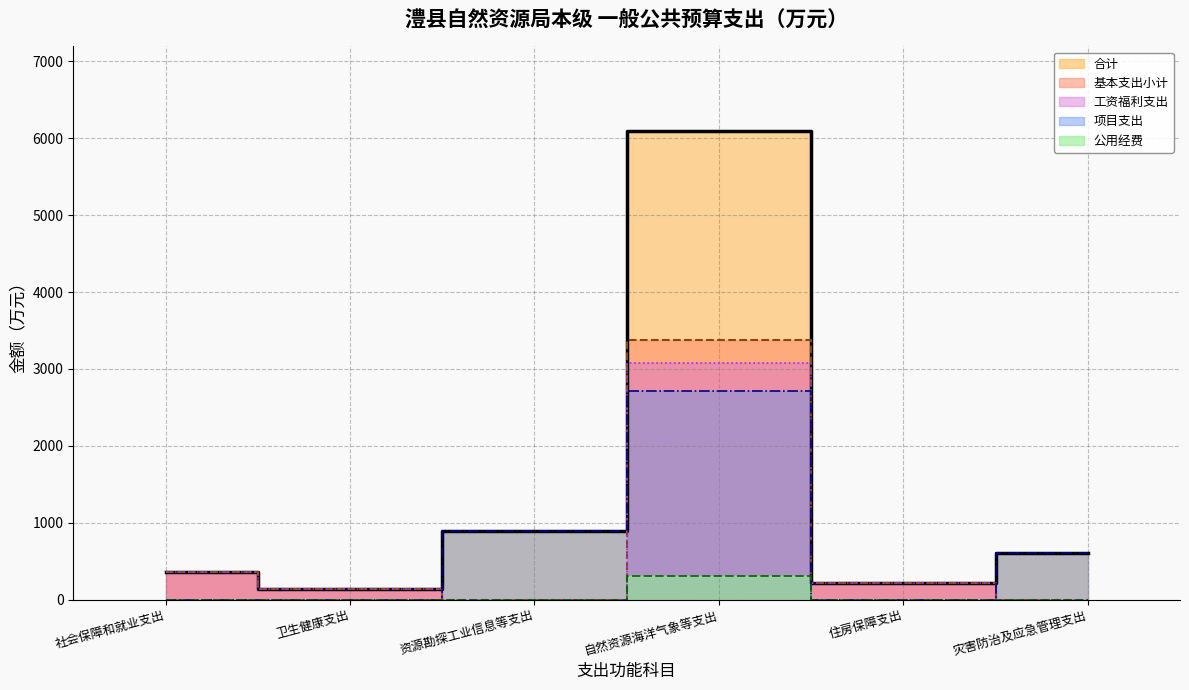

In 基本支出小计, how many points are higher than both neighbors (excluding endpoints)?

1